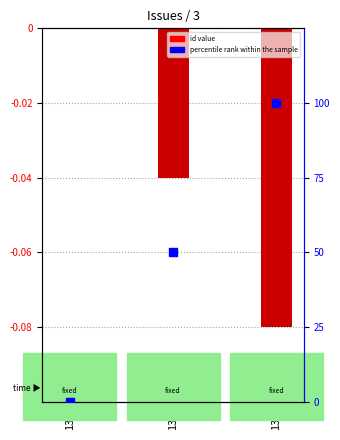

At which category is the sum across all series the highest?

135